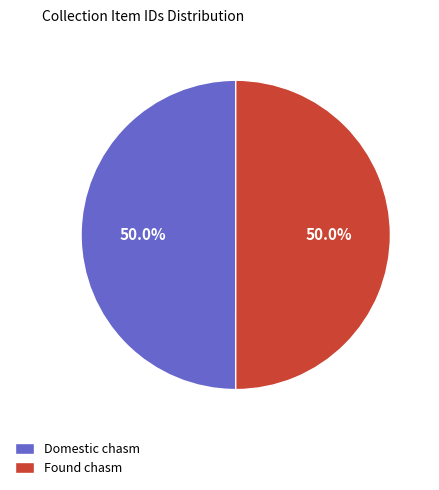

Approximately how many times larger is the value at Domestic chasm compared to Found chasm?

1.0